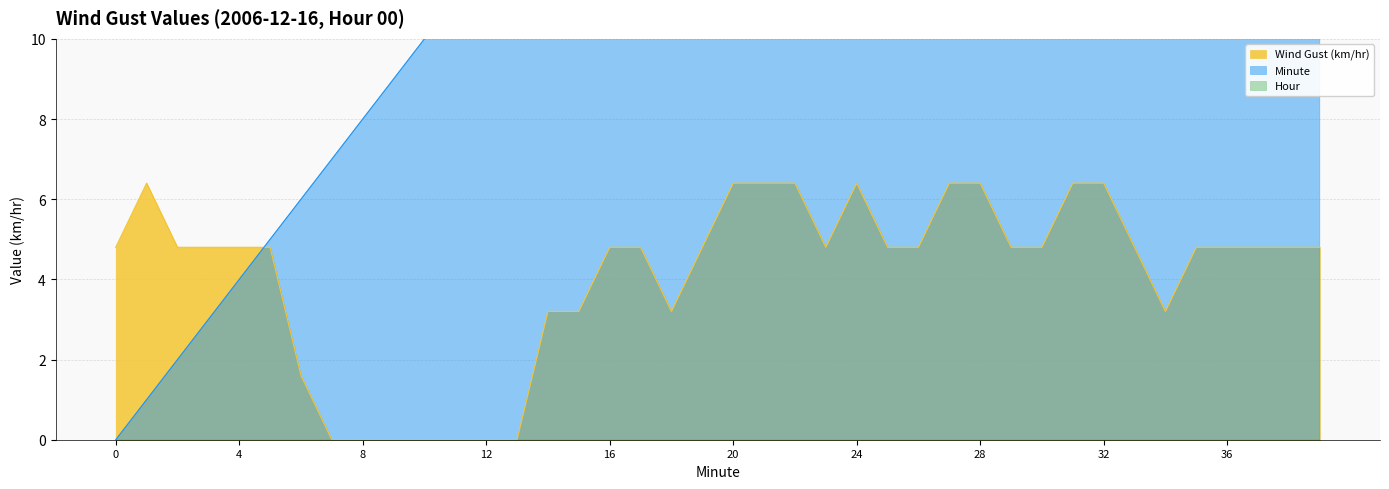

Does the chart have visible grid lines?

Yes